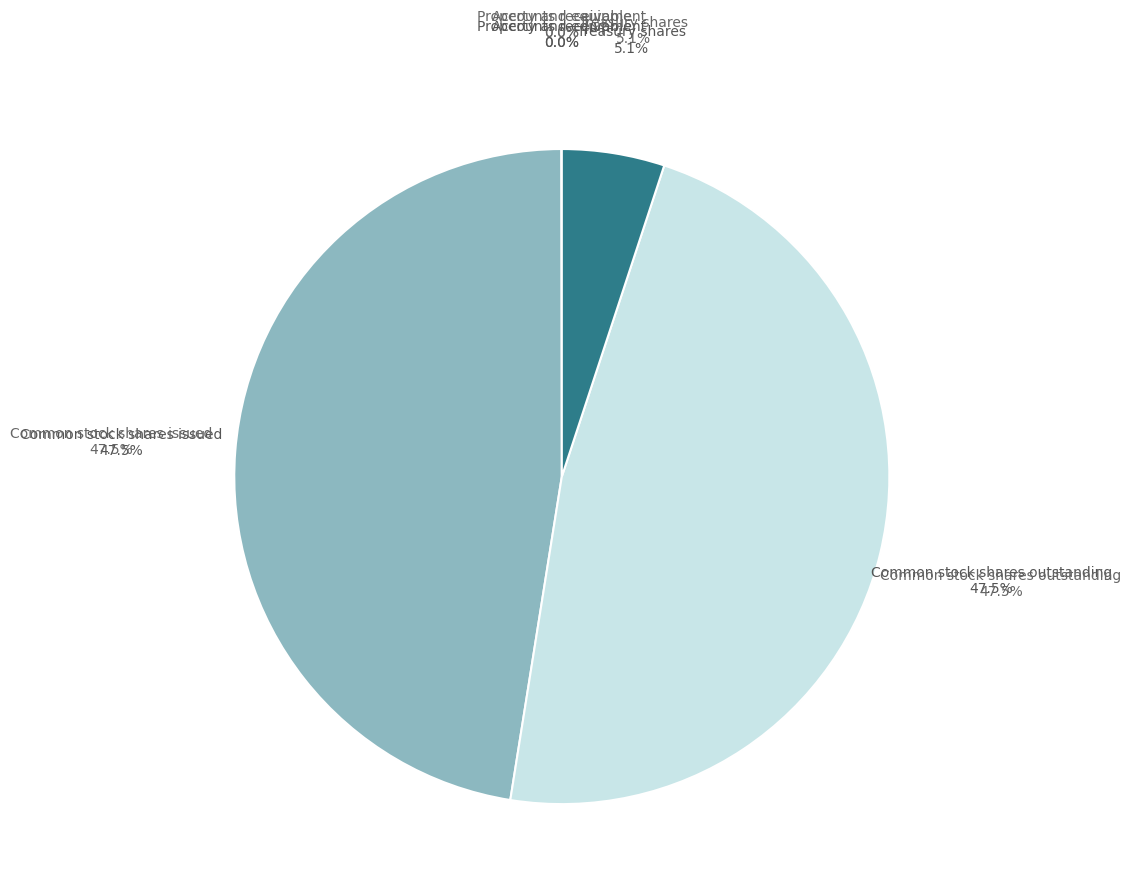

How much of the chart is everything except Common stock shares outstanding?

52.5%